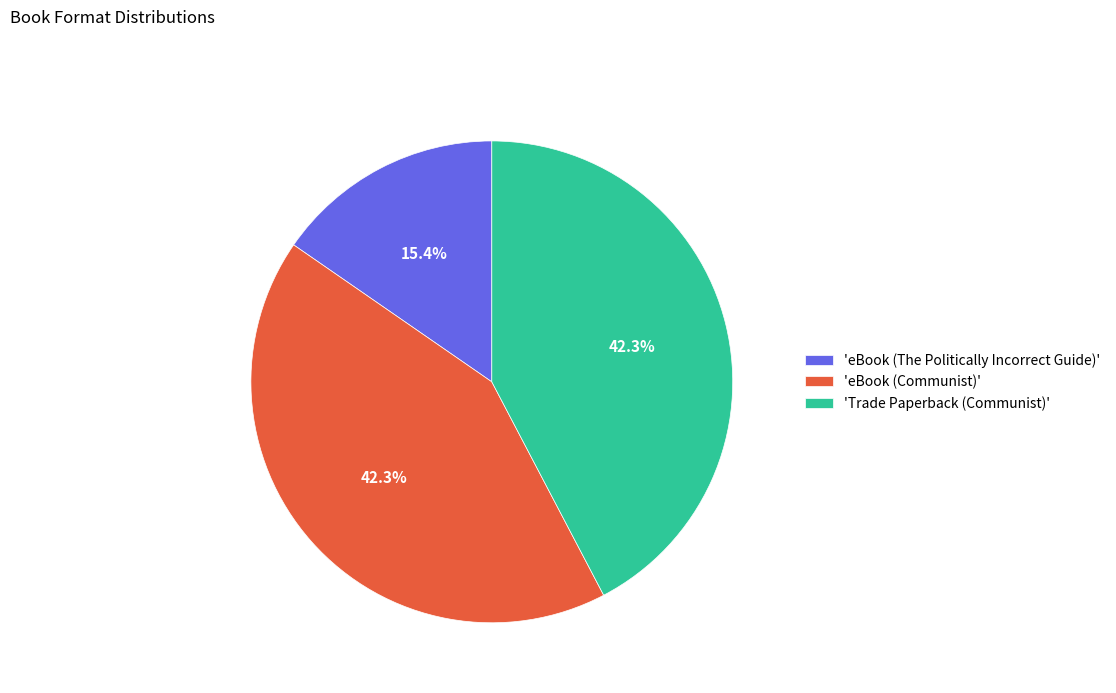

Count the number of slices in the pie.

3